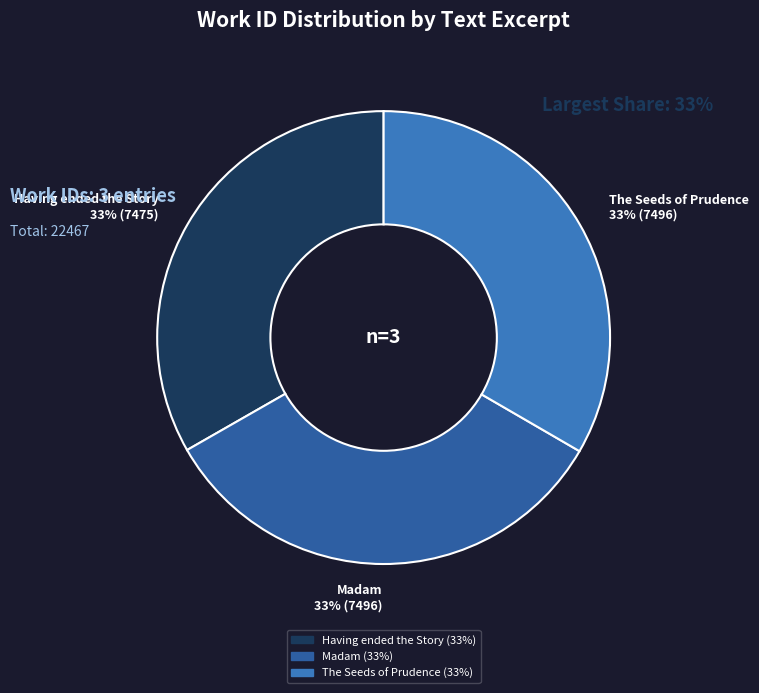

What percentage do Having ended the Story and The Seeds of Prudence together represent?

66.6%